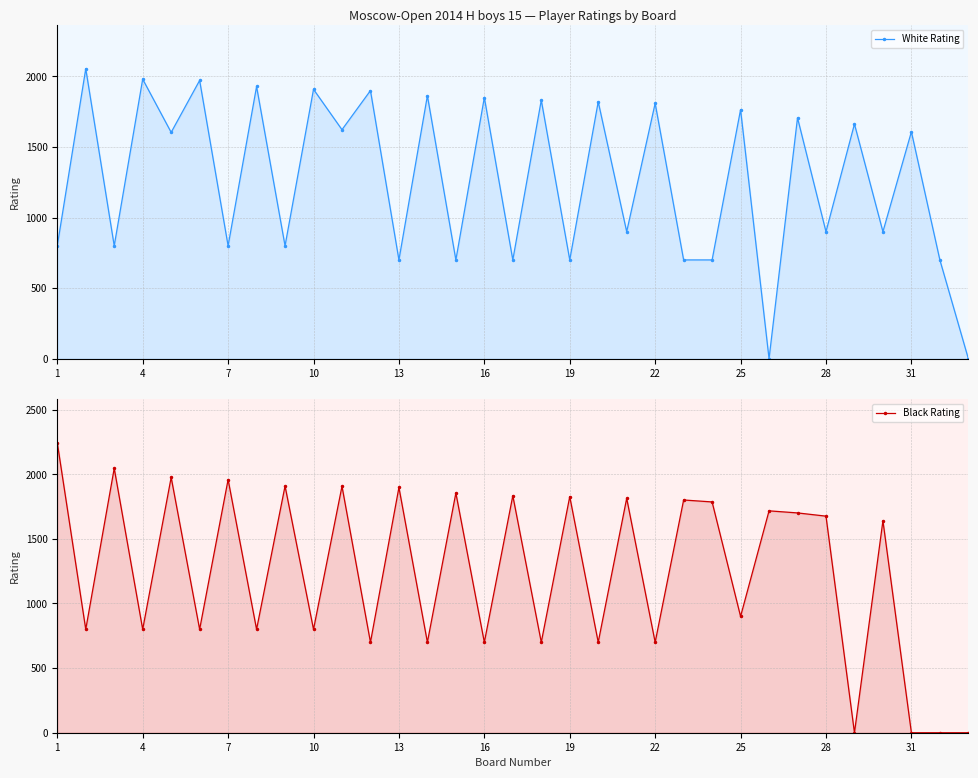

Which category has the highest value across all series?

1